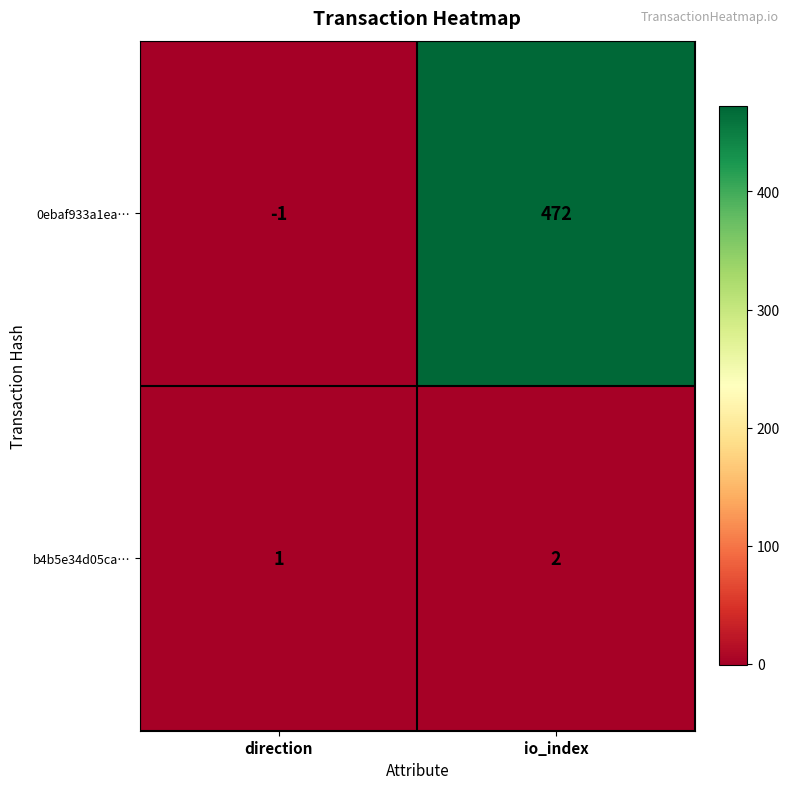

Rank the series by their maximum value, from lowest to highest.

b4b5e34d05ca…, 0ebaf933a1ea…